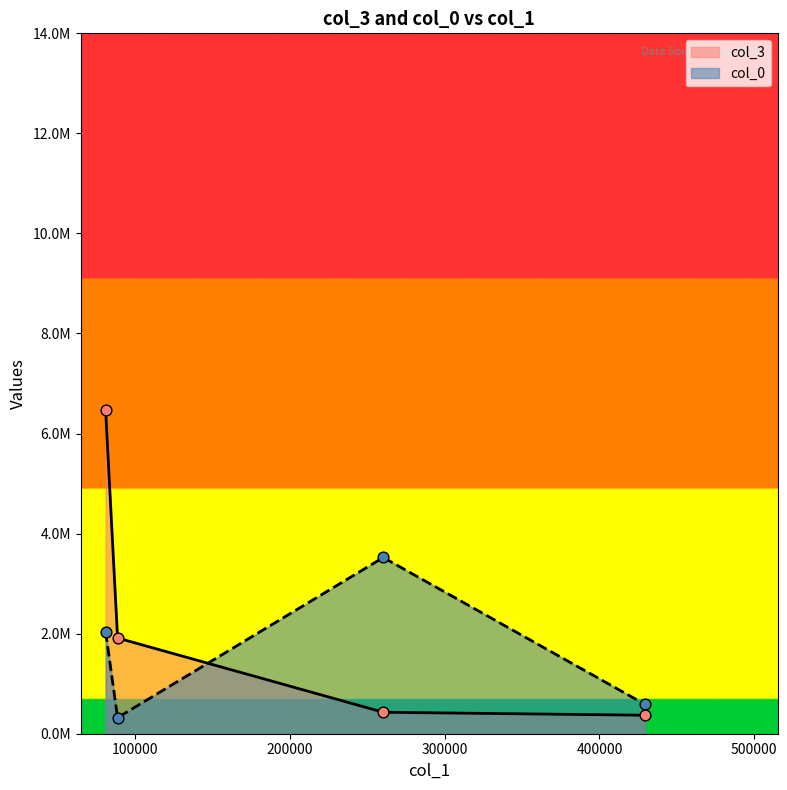

Is the value of col_3 at 88422.84 greater than the value of col_0 at 0?

No